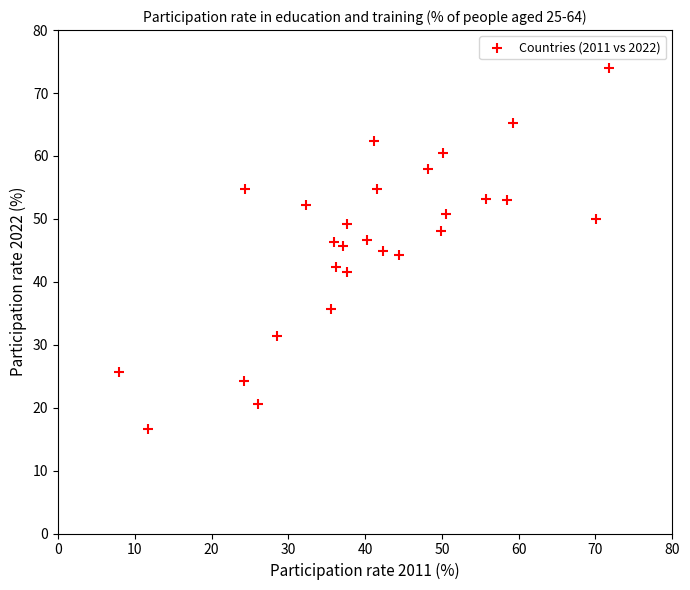

What is the range of Y values (max minus min)?

57.3